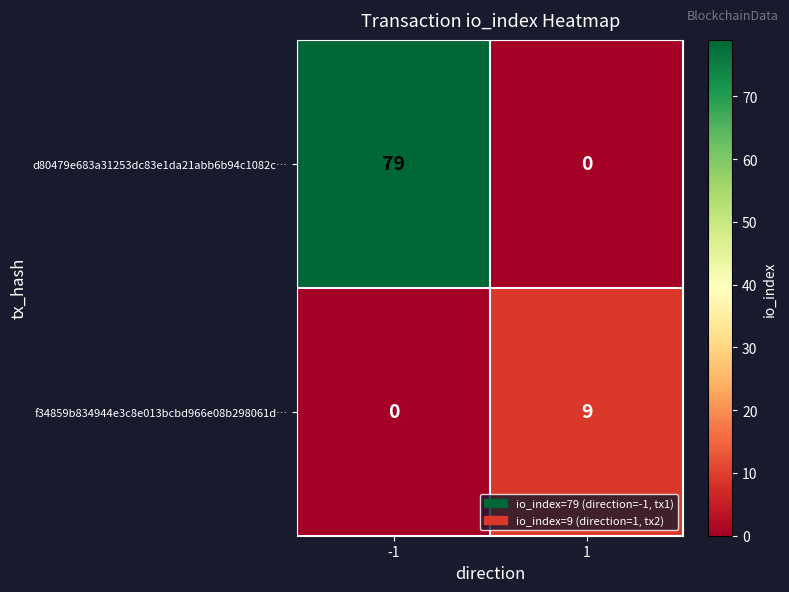

True or false: d80479e683a31253dc83e1da21abb6b94c1082c… has a value of -47 at 1.

False